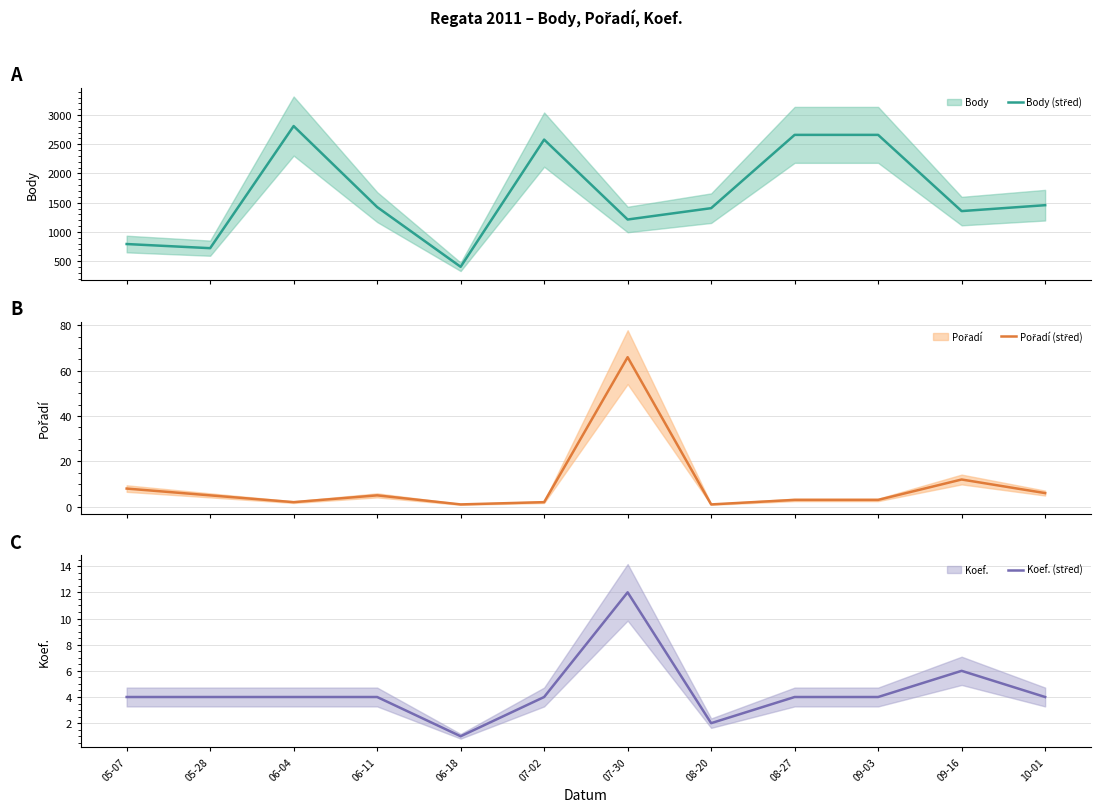

Where does the Pořadí (střed) series first go above 5?

05-07